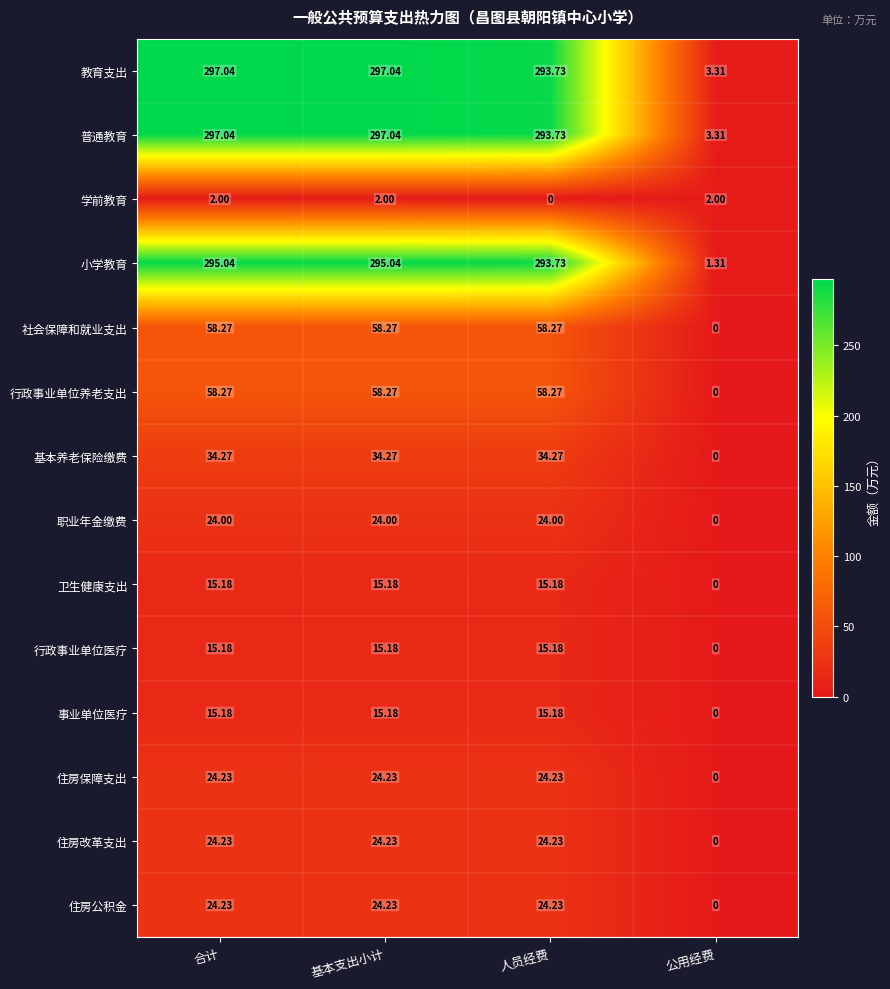

Which category has the lowest value in the 行政事业单位医疗 series?

公用经费